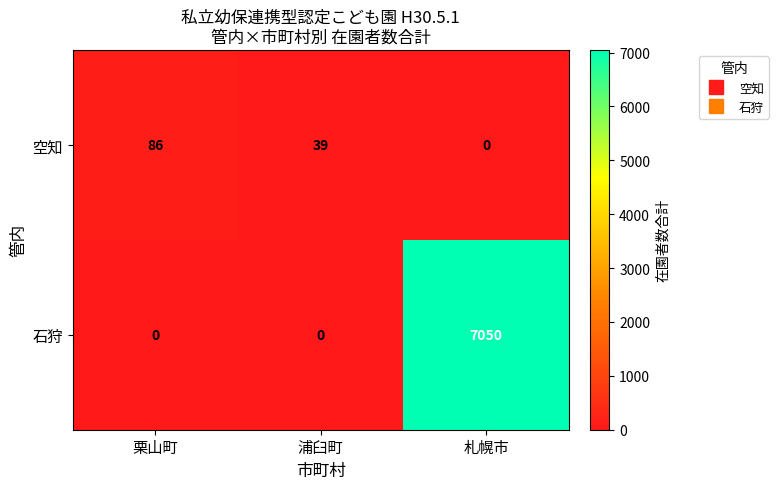

Which series has the widest spread of values?

石狩